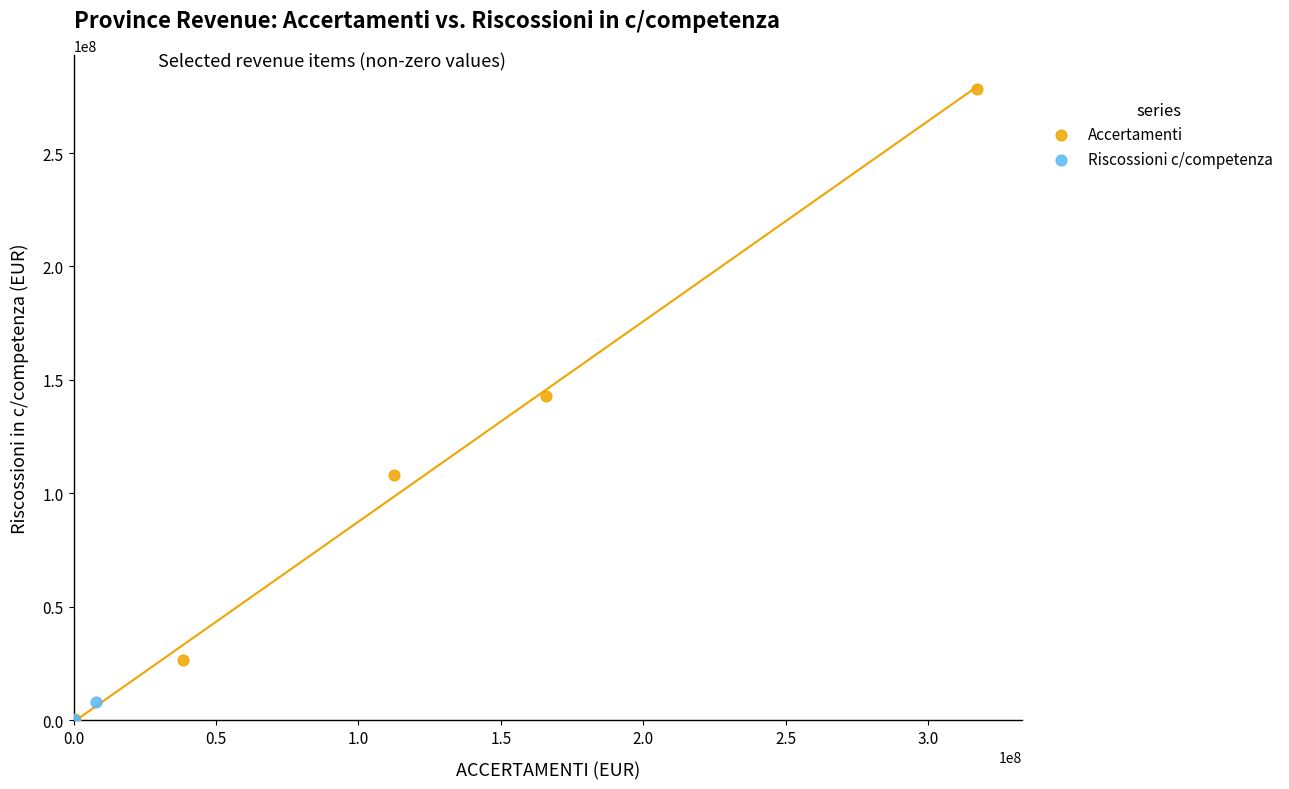

Which series has the widest spread of Y values?

Accertamenti